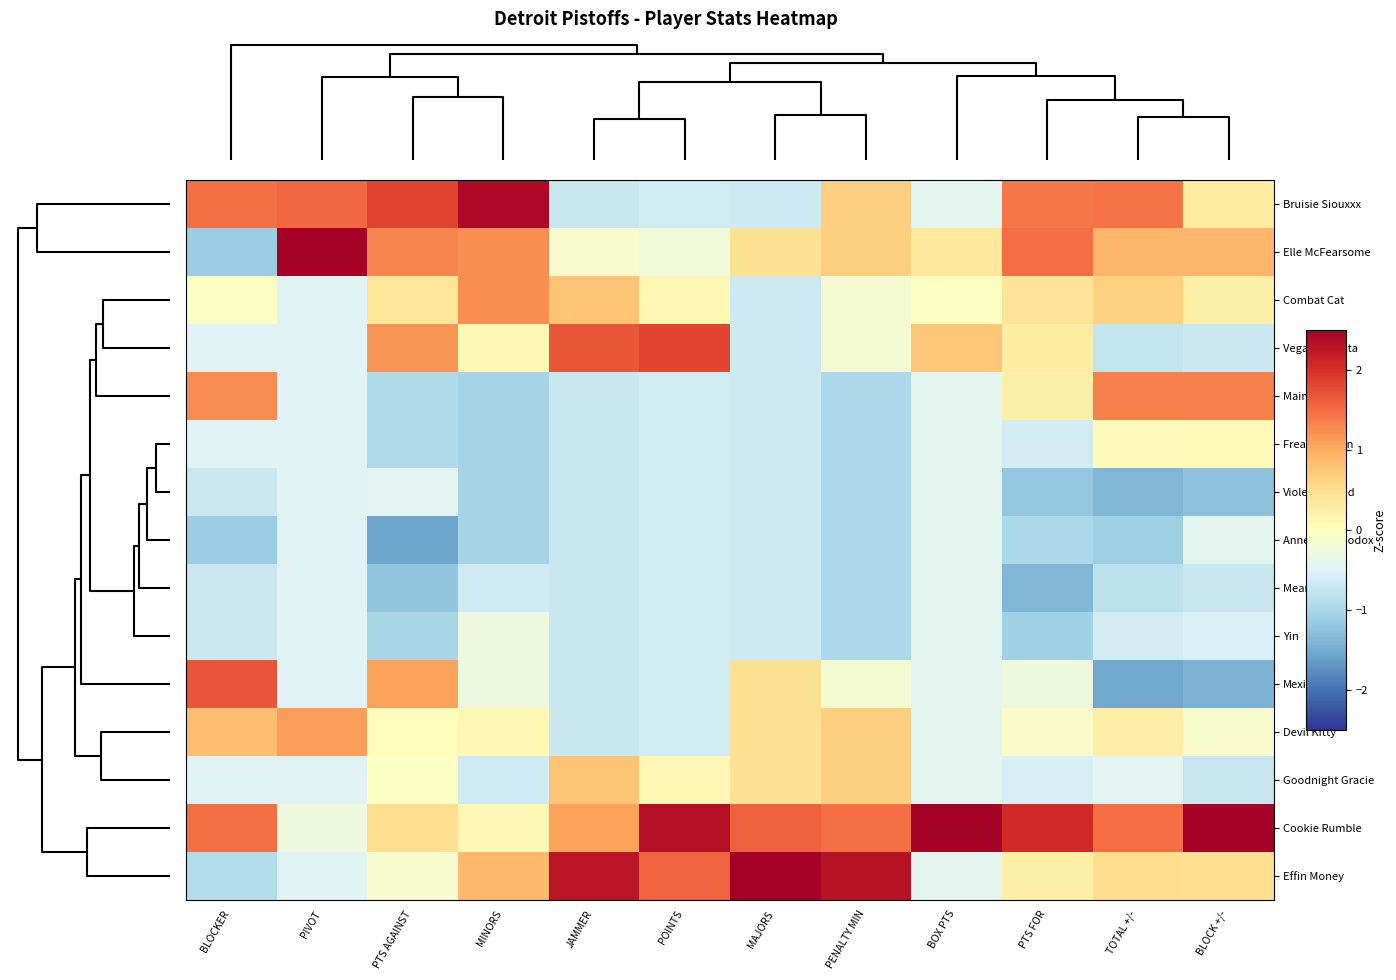

At how many categories does at least one series exceed 0?

12